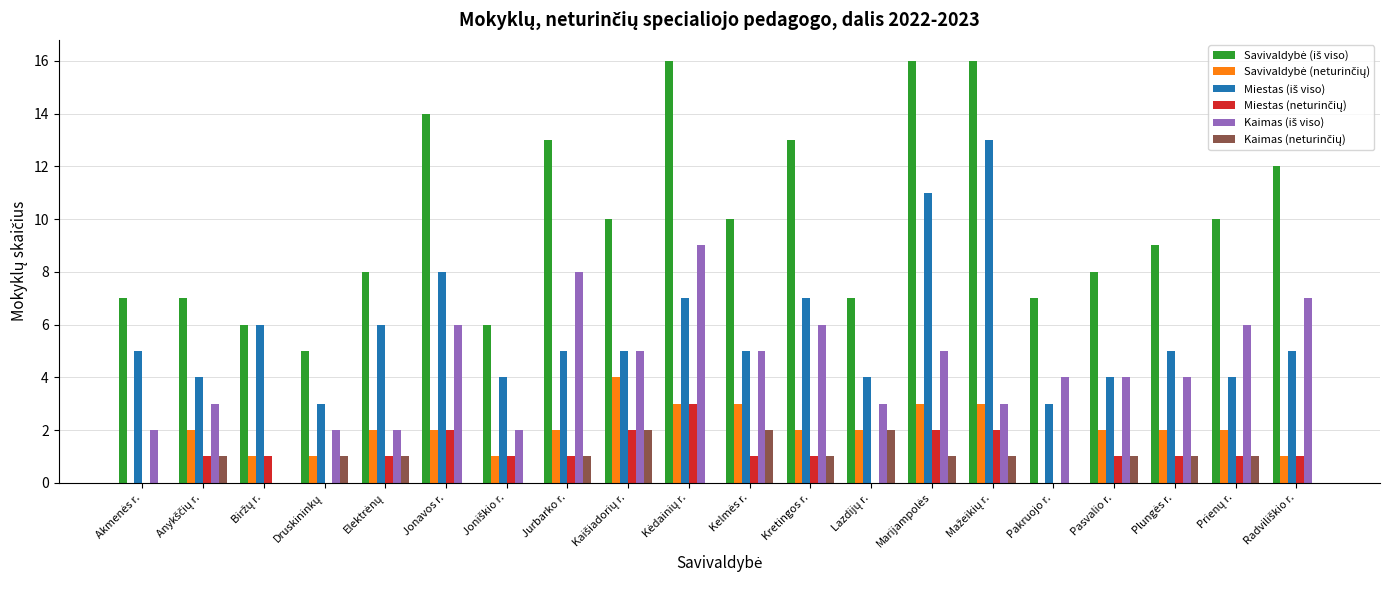

What is the sum of all Kaimas (neturinčių) values?

16